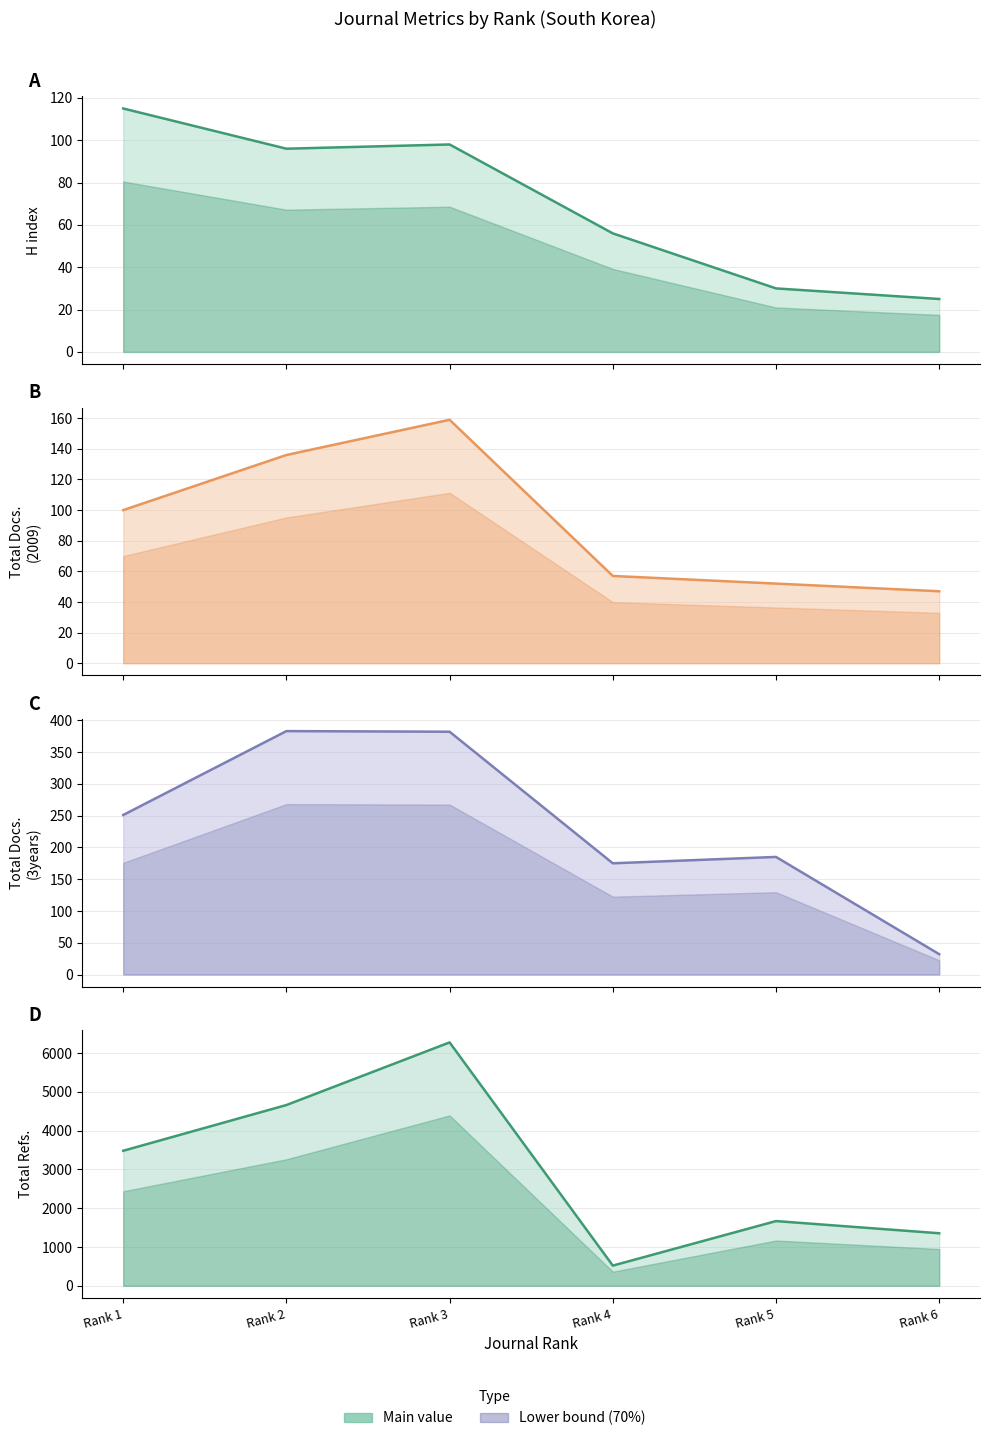

What is the difference between the Total Docs. (2009) values at Rank 4 and Rank 2?

79